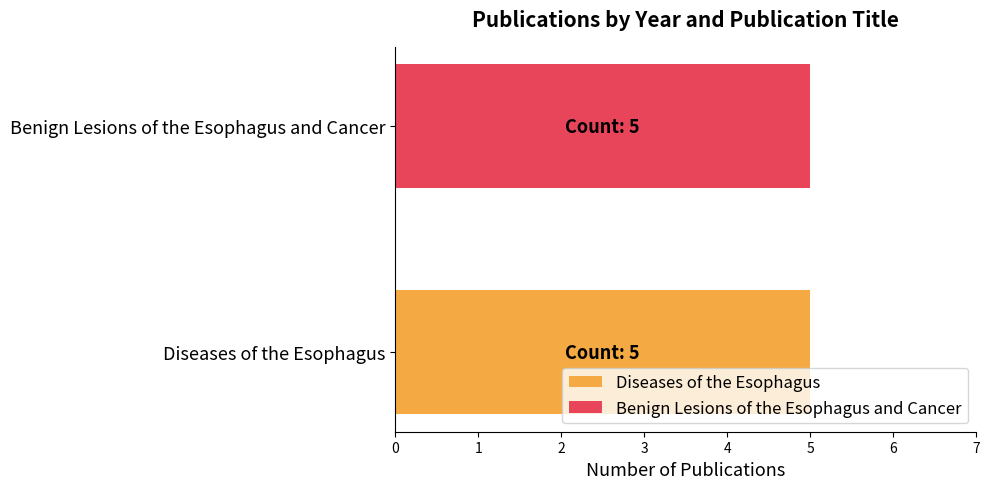

Rank the series by their average value, from lowest to highest.

Diseases of the Esophagus, Benign Lesions of the Esophagus and Cancer